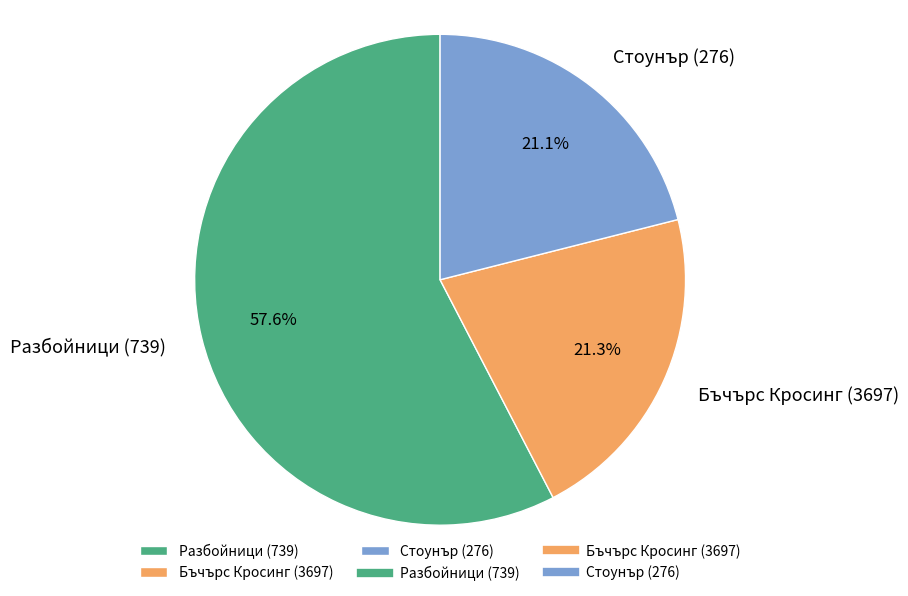

What percentage is the Бъчърс Кросинг (3697) slice, to the nearest percent?

21%